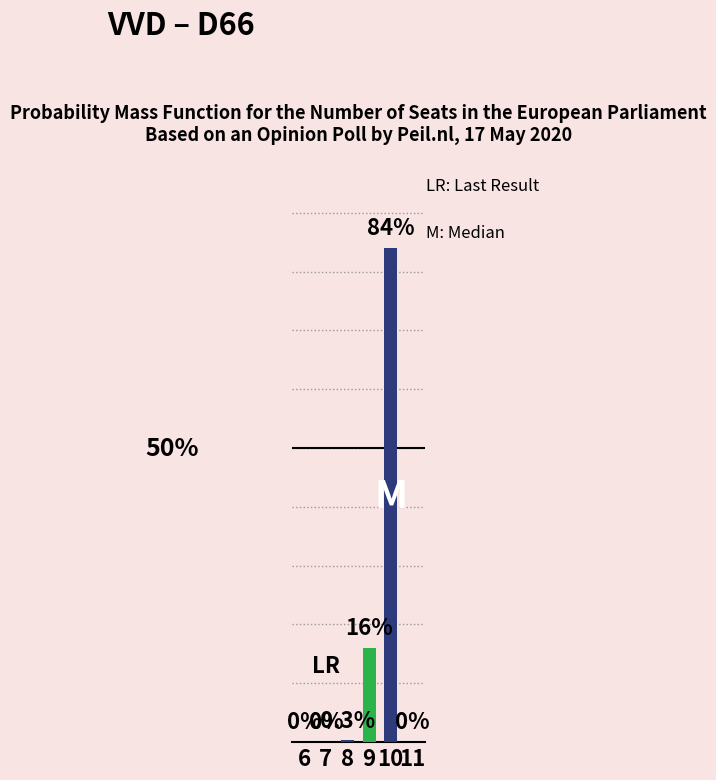

What is the change in value from 6 to 10?

+84.0